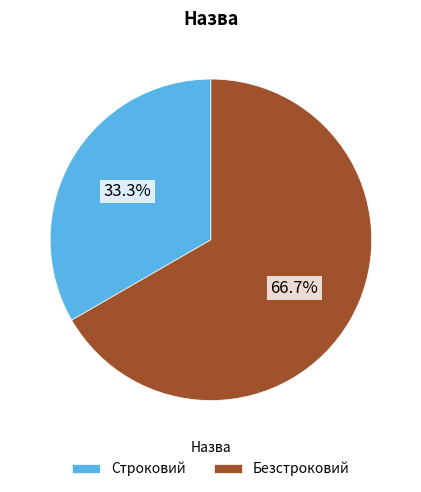

Which category has the smallest portion of the pie?

Строковий